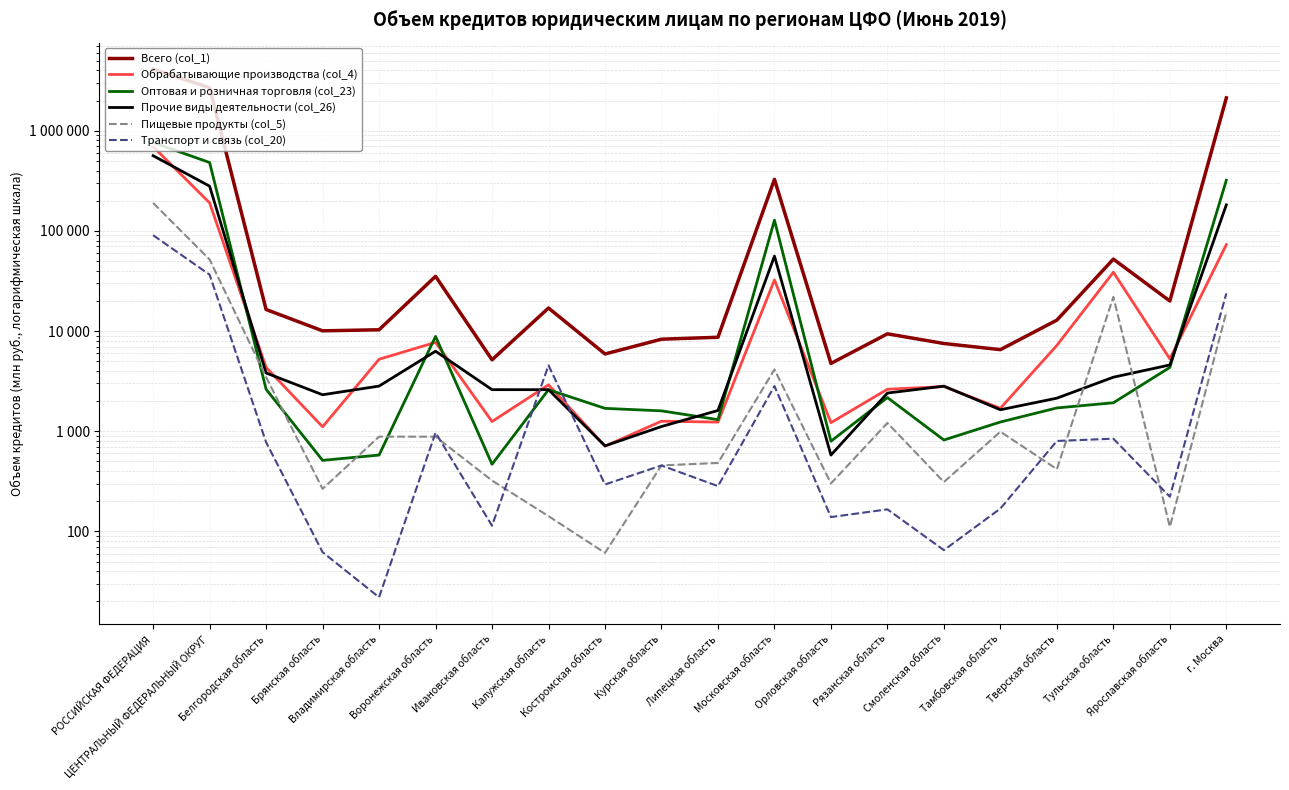

Which series ends up on top after the final intersection of Пищевые продукты (col_5) and Оптовая и розничная торговля (col_23)?

Оптовая и розничная торговля (col_23)